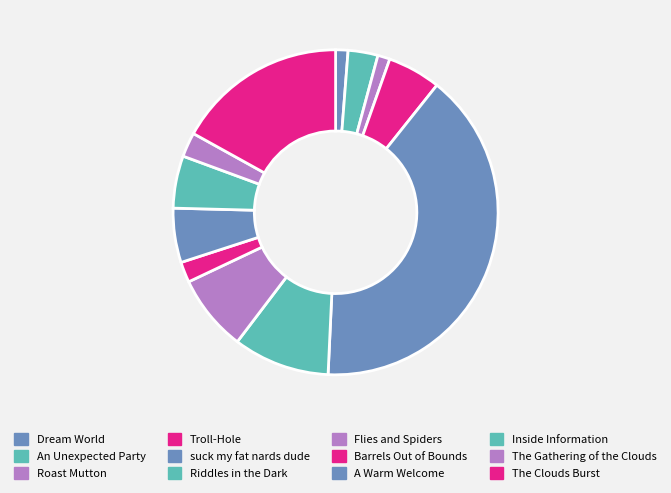

Rank the categories by value from lowest to highest.

Roast Mutton, Dream World, Barrels Out of Bounds, The Gathering of the Clouds, An Unexpected Party, Inside Information, Troll-Hole, A Warm Welcome, Flies and Spiders, Riddles in the Dark, The Clouds Burst, suck my fat nards dude